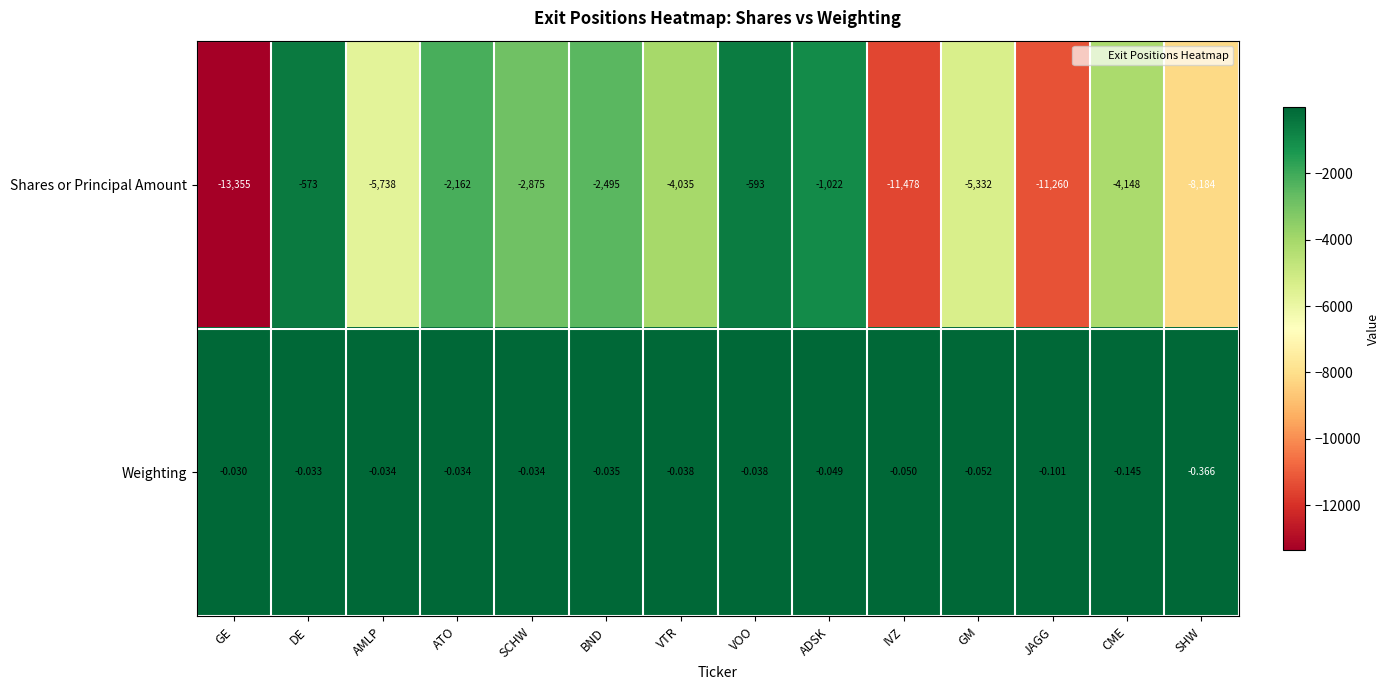

Which series has the largest total across all categories?

Weighting